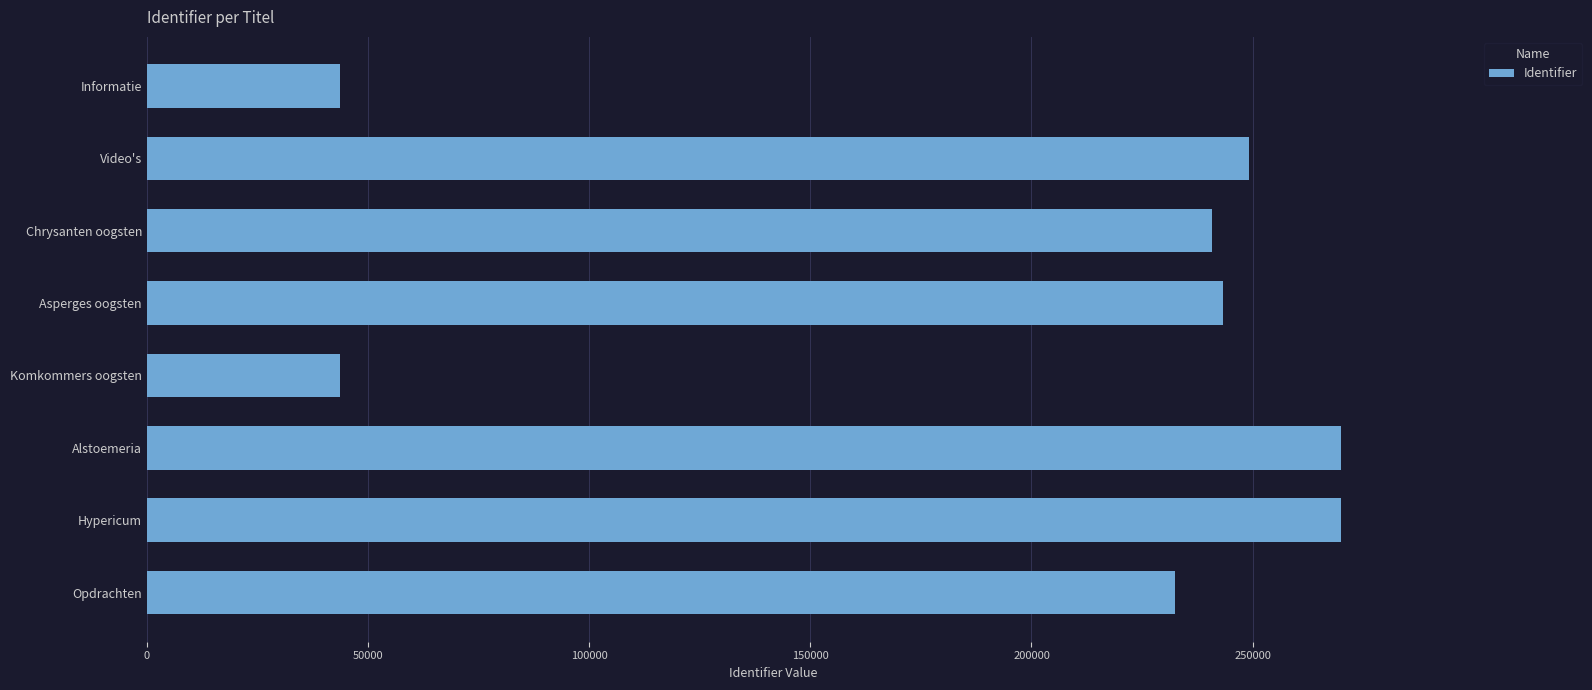

What is the greatest value displayed?

269876